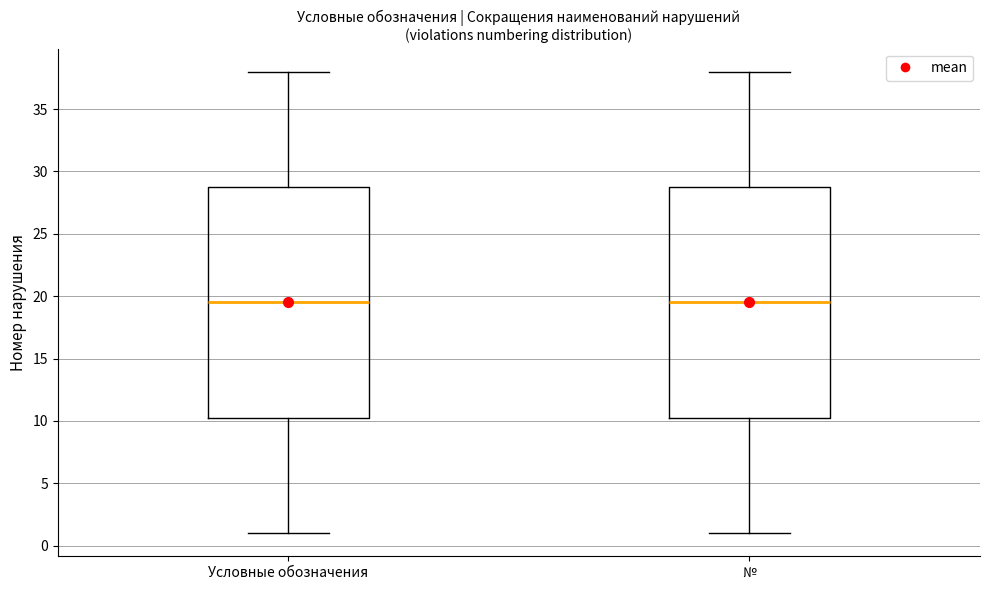

Reading left to right, read every box against the y-axis: the position of its median line, the range the box covers, and the ends of its whiskers. The values are not printed on the chart, so give them approximately, as read against the axis.

Условные обозначения: median 19.5, box 10.5 to 29.0, whiskers 1.0 to 38.0
№: median 19.5, box 10.5 to 29.0, whiskers 1.0 to 38.0